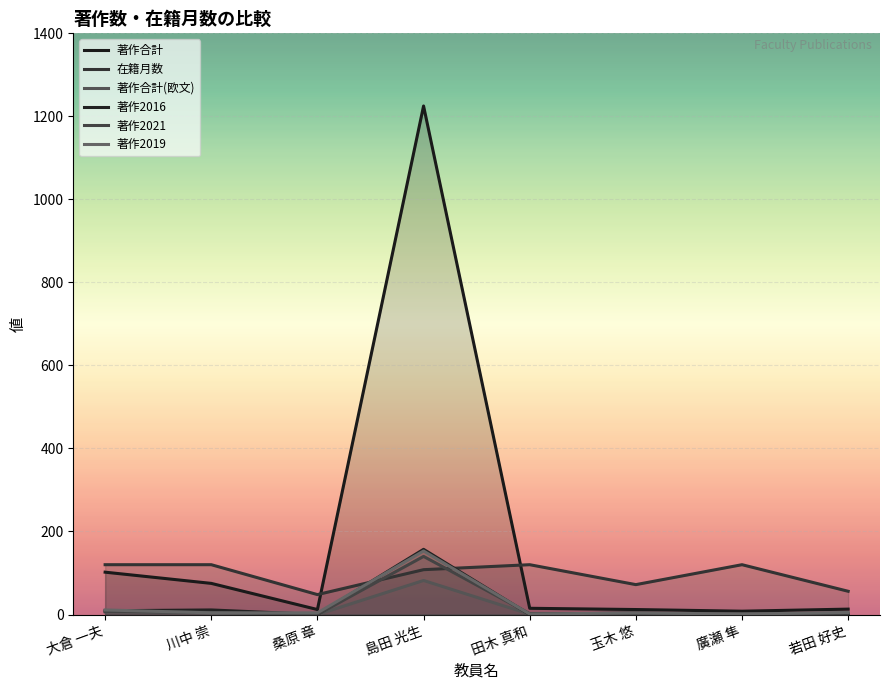

What is the difference between the maximum and minimum values in the 著作2016 series?

157